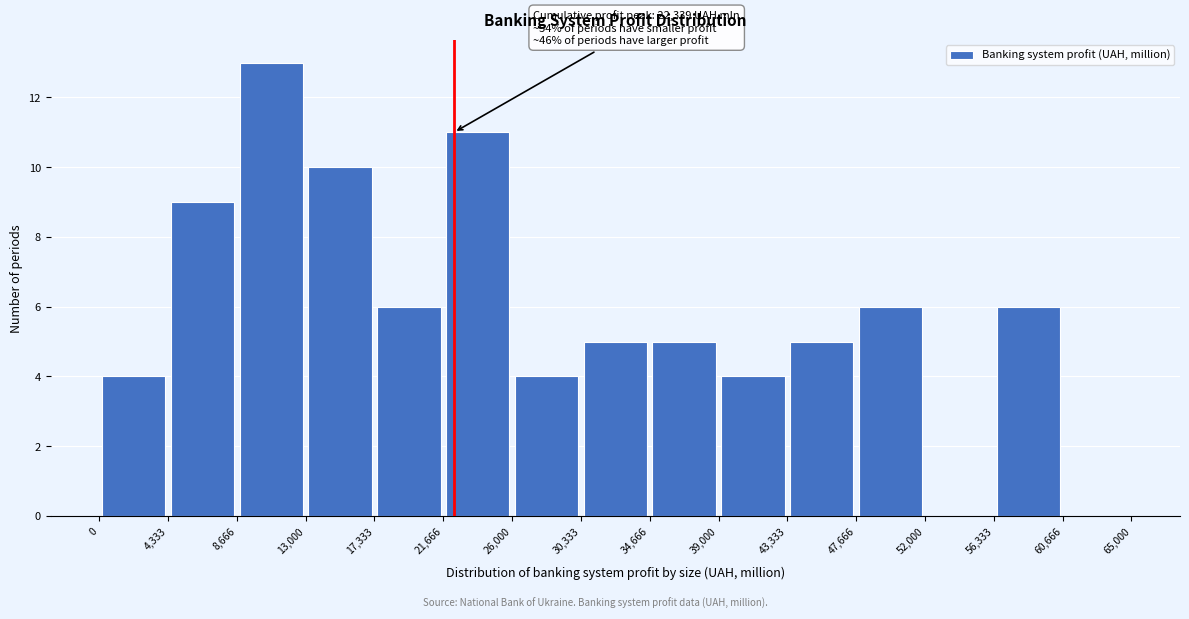

Over which range of the x-axis is the bar tallest?

8,666 to 13,000